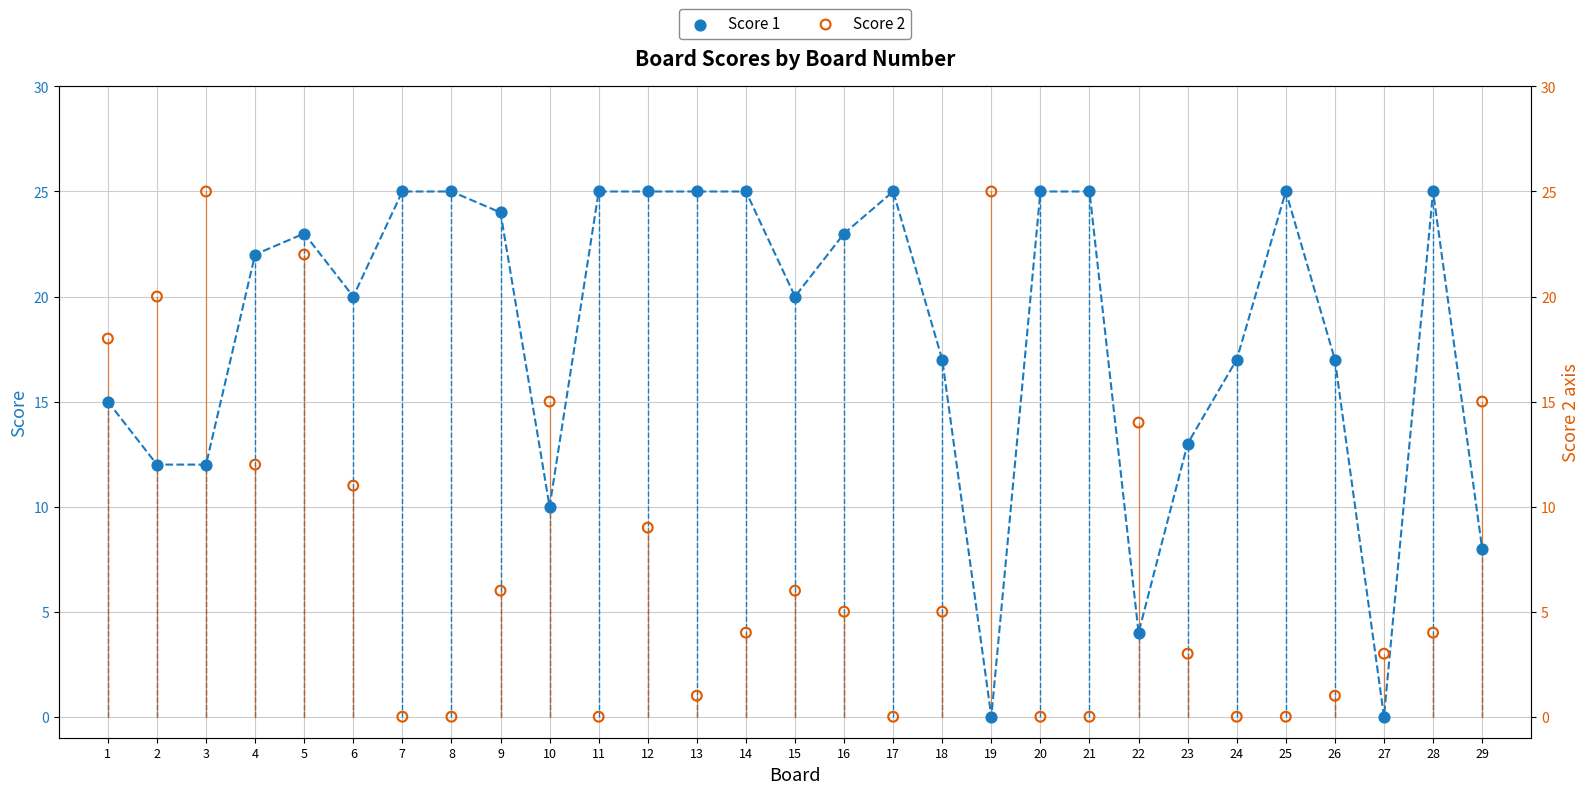

Which series reaches the minimum Y coordinate?

Score 1